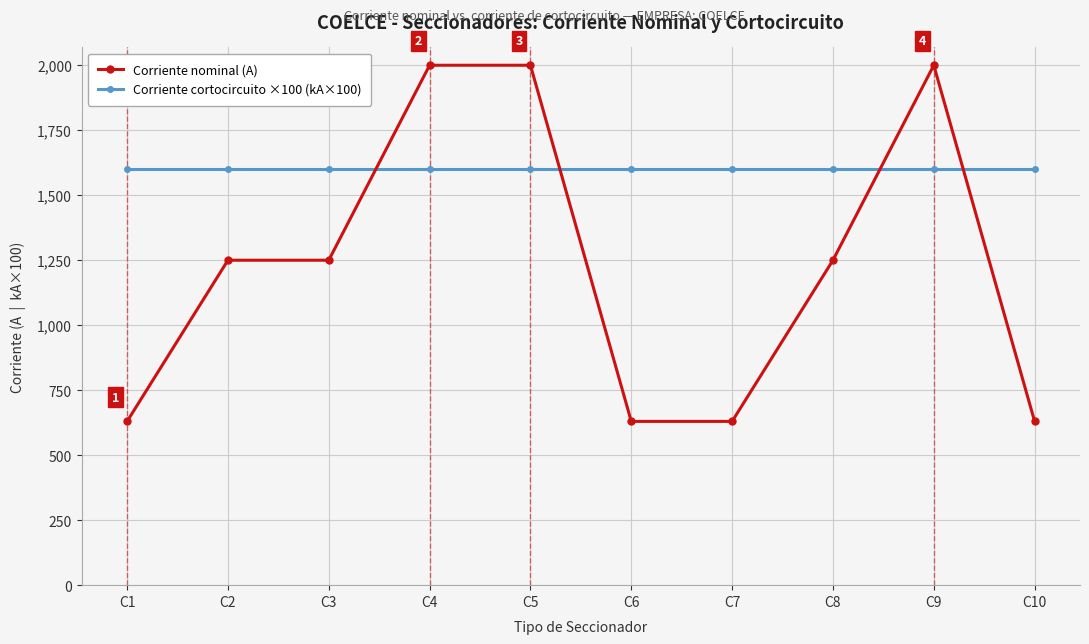

Reading left to right, what are all the values shown in this chart?

Corriente nominal (A): 630	1250	1250	2000	2000	630	630	1250	2000	630
Corriente cortocircuito ×100 (kA×100): 1600	1600	1600	1600	1600	1600	1600	1600	1600	1600